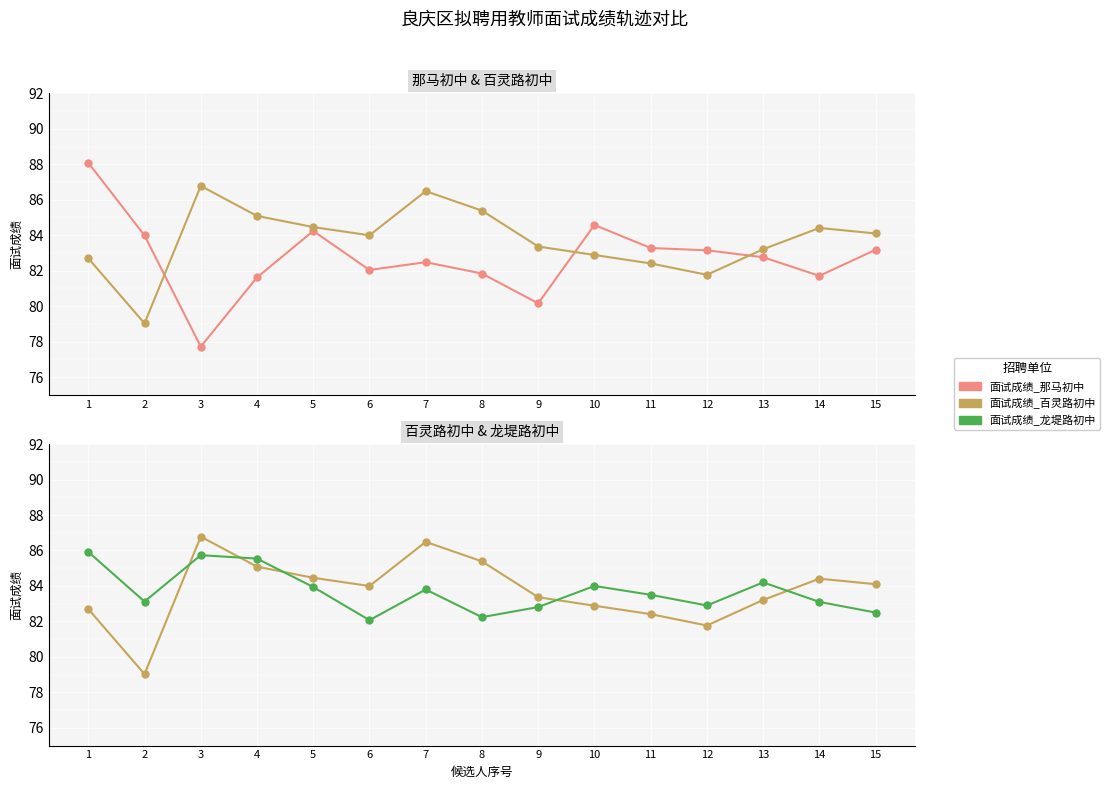

Where does the 面试成绩_龙堤路初中 series first go above 83?

1